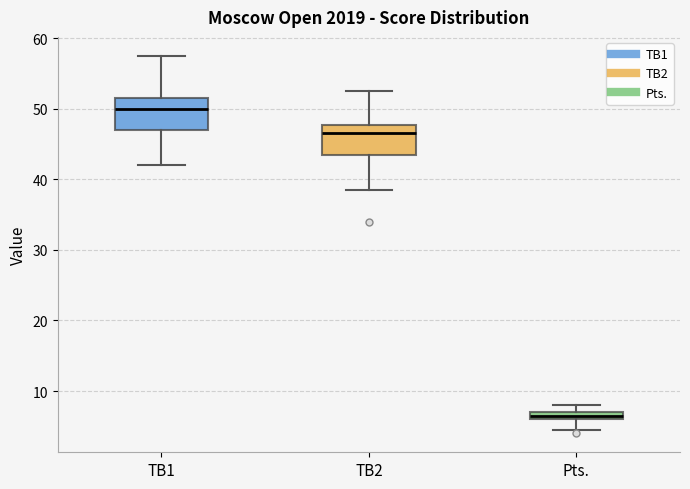

Which box's median line is the highest?

TB1